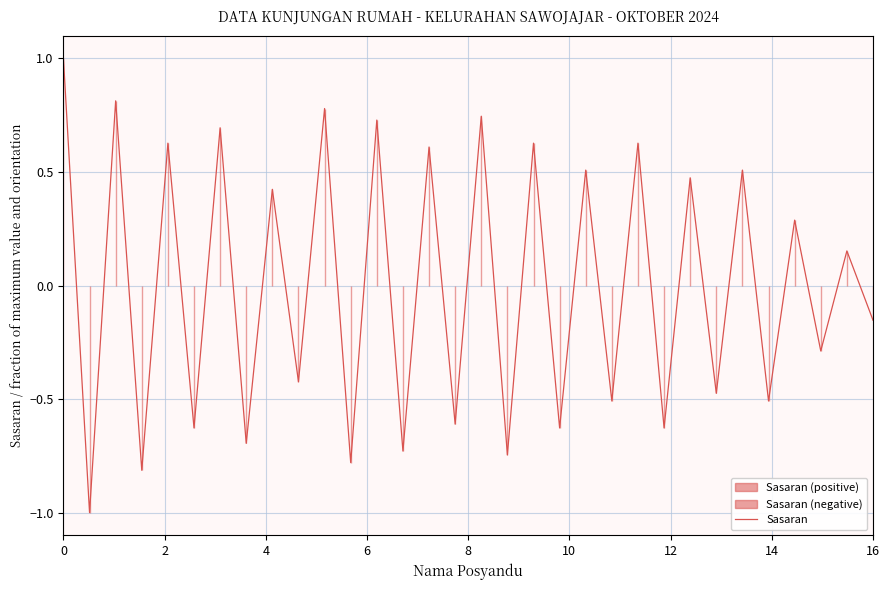

What is the minimum value for Sasaran?

-1.0